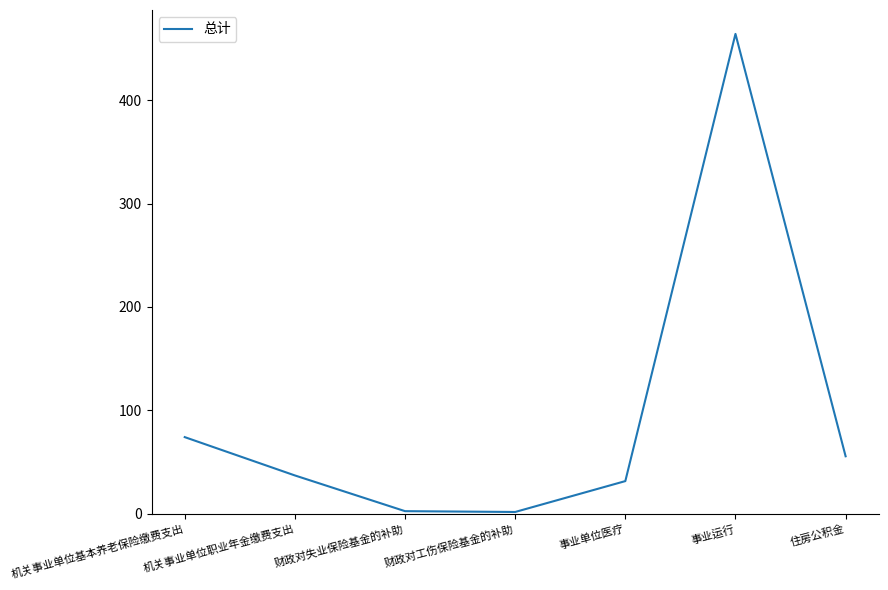

What position from the right is 事业运行?

2